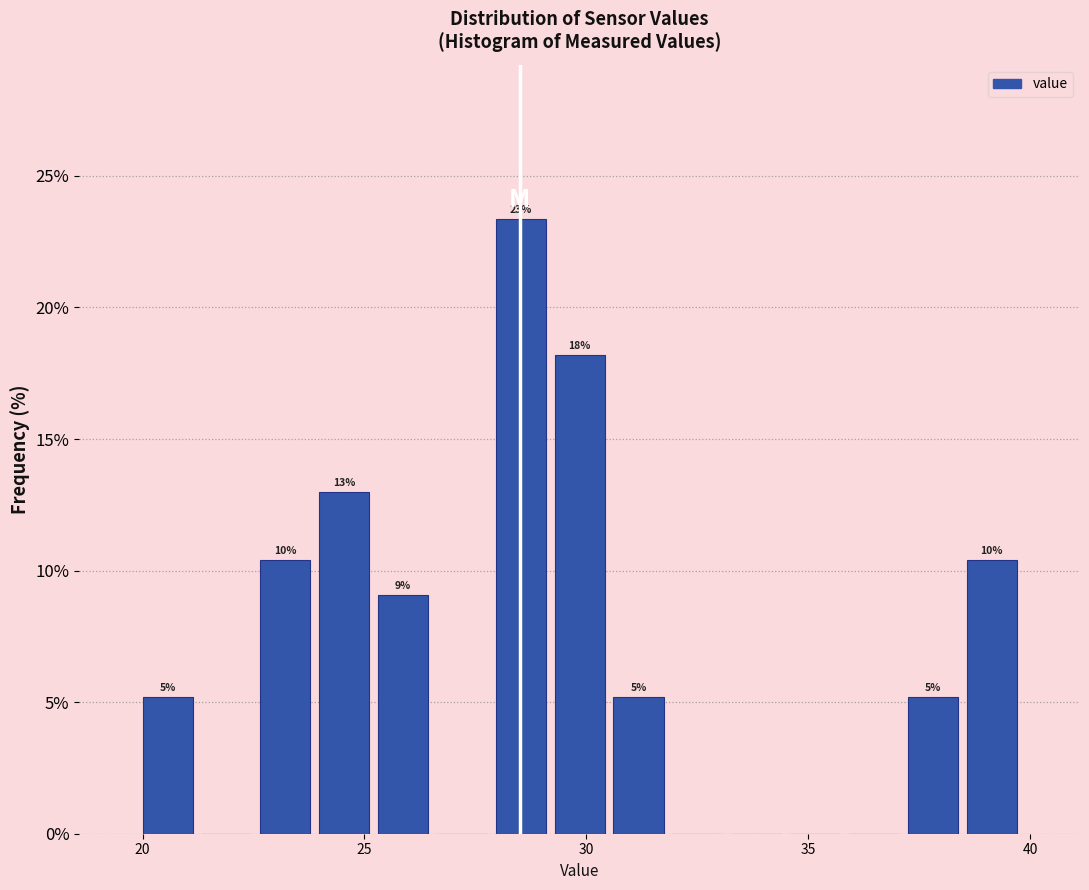

Read against the x-axis, roughly where is the centre of the tallest bar?

28.5